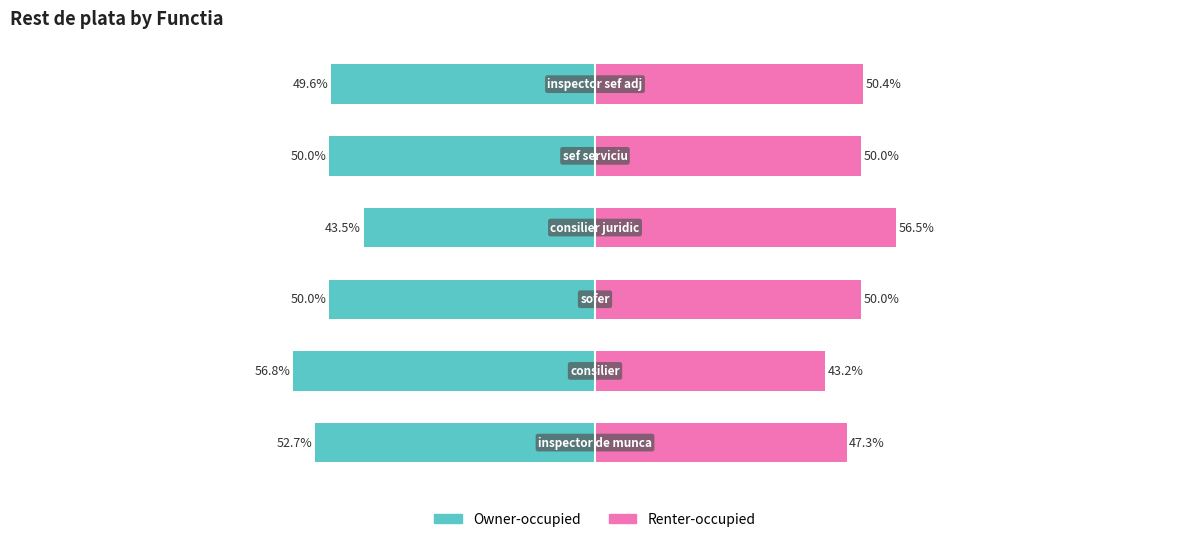

True or false: Renter-occupied has a value of 15.7 at 0.

False